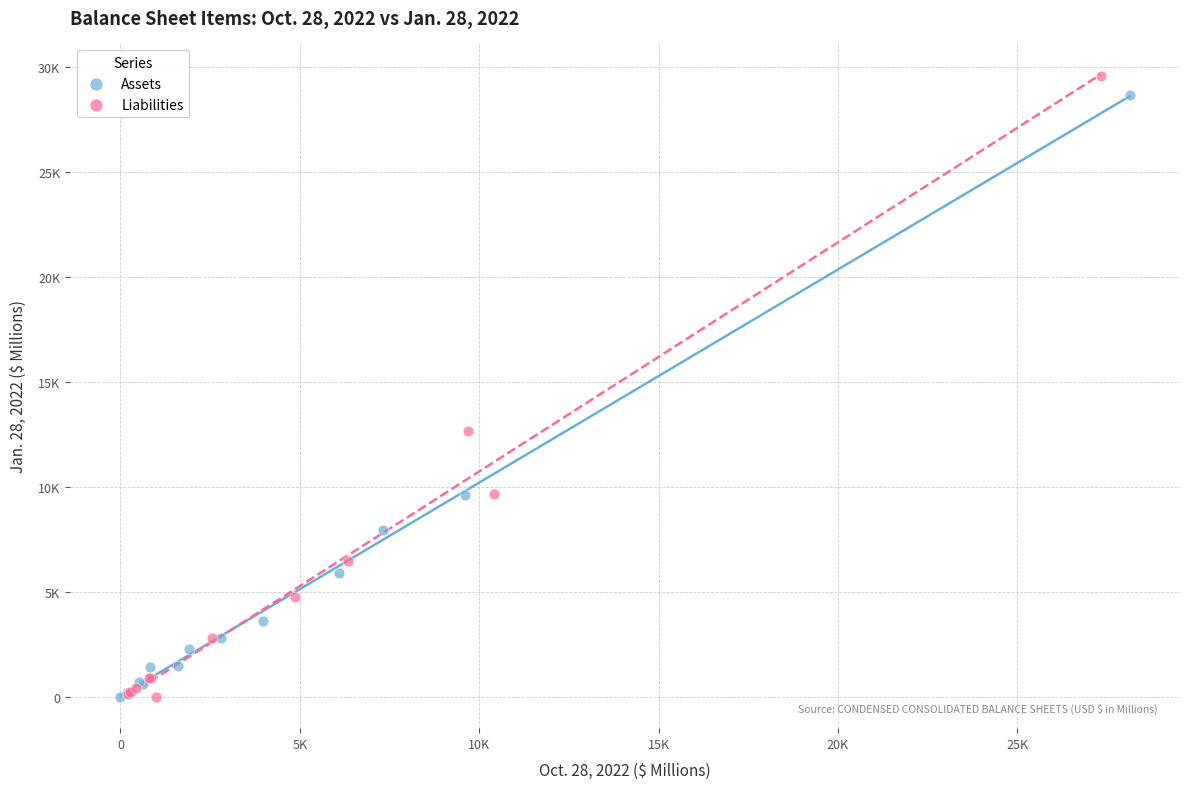

What are all the series names shown in the legend?

Assets, Liabilities